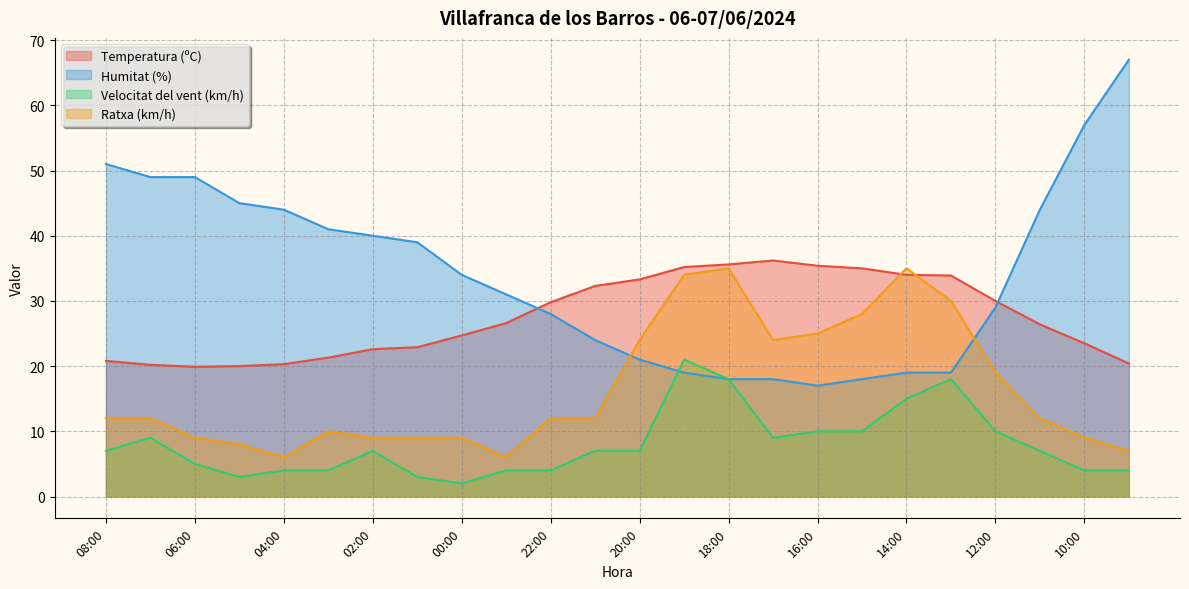

Does the chart have visible grid lines?

Yes